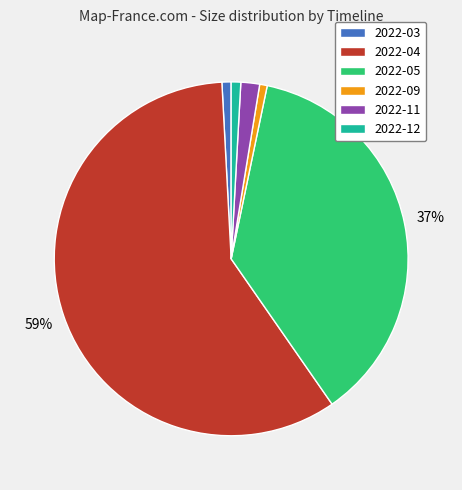

Does any single category account for the majority?

Yes